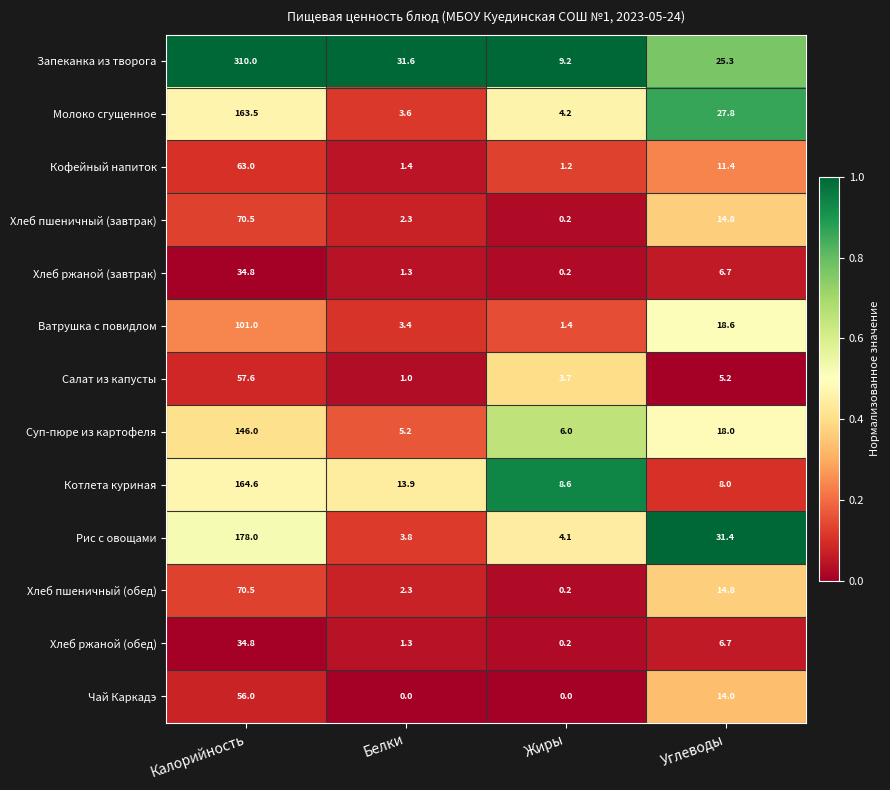

Which series has the largest total across all categories?

Запеканка из творога